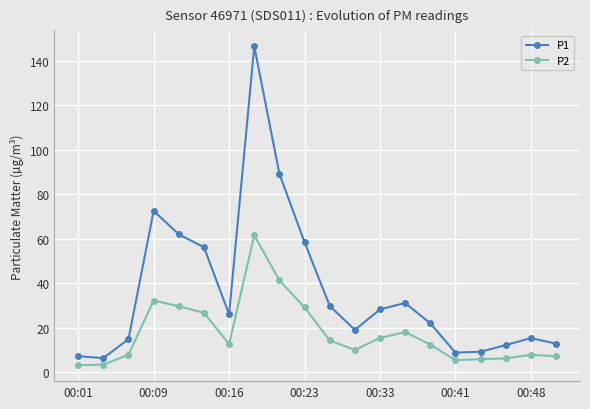

List the series in order of their overall mean, highest first.

P1, P2